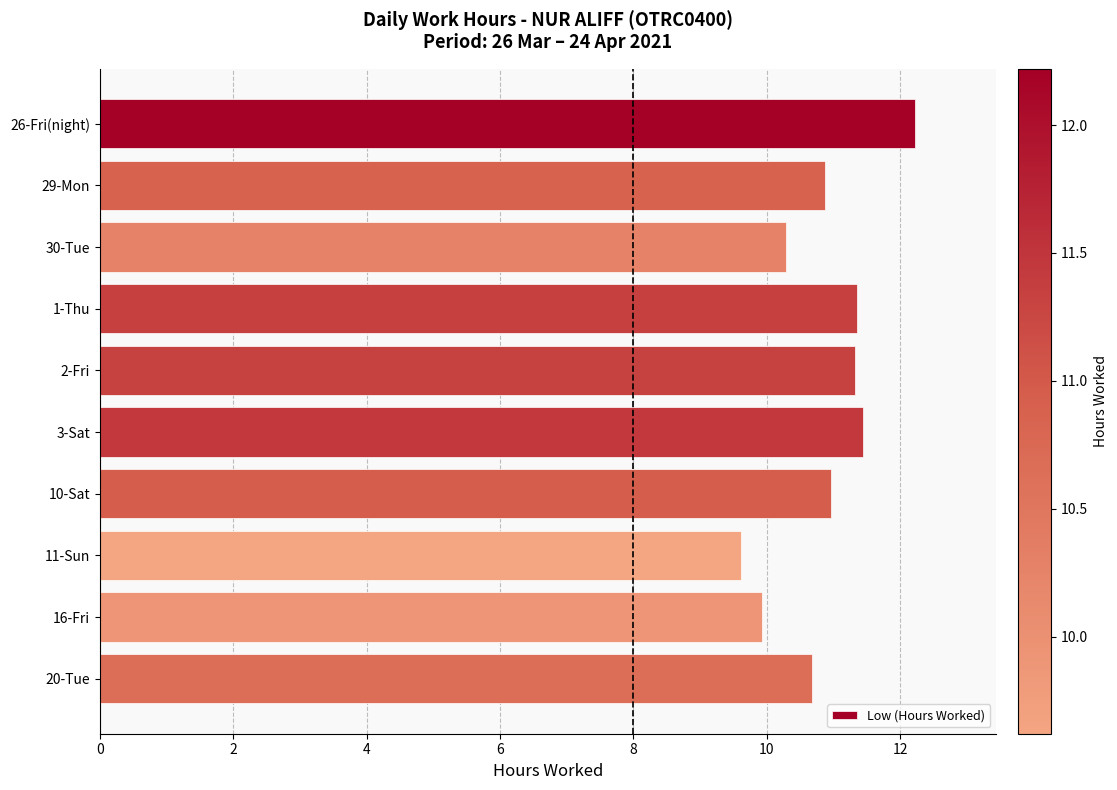

What is the label of the 1st bar from the bottom?

20-Tue